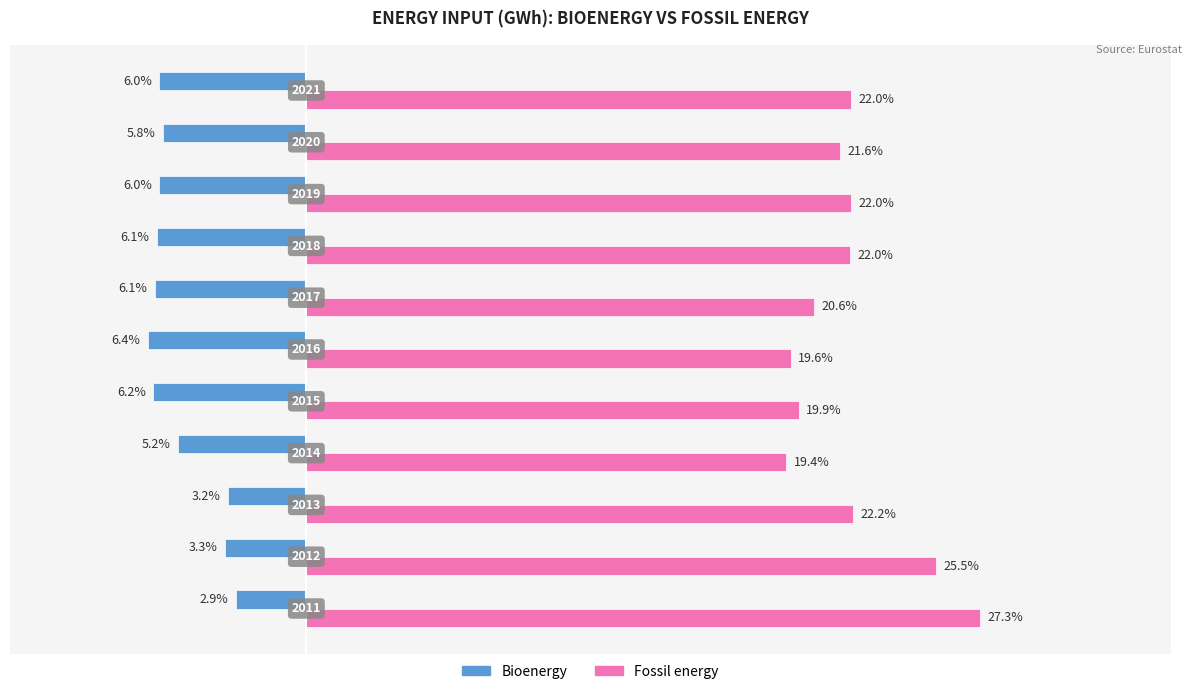

What are all the series names shown in the legend?

Bioenergy, Fossil energy